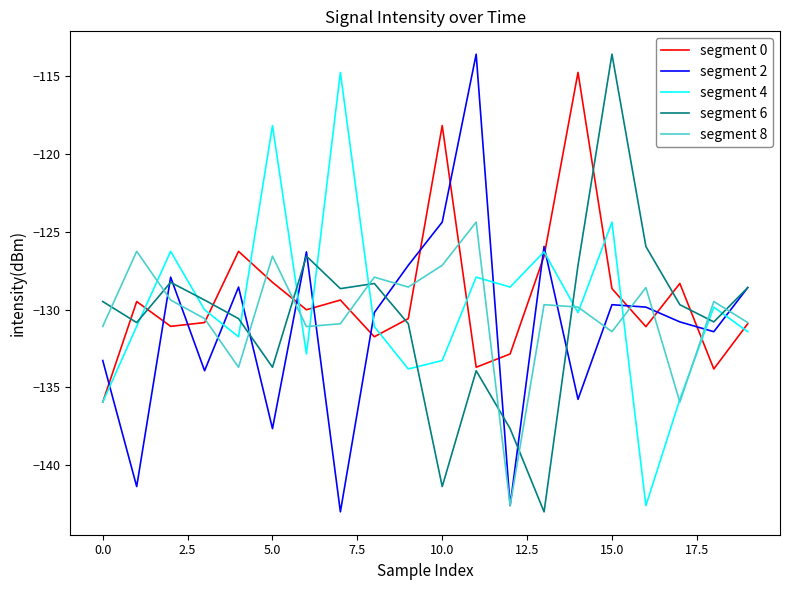

True or false: segment 6 and segment 8 cross at least once.

True